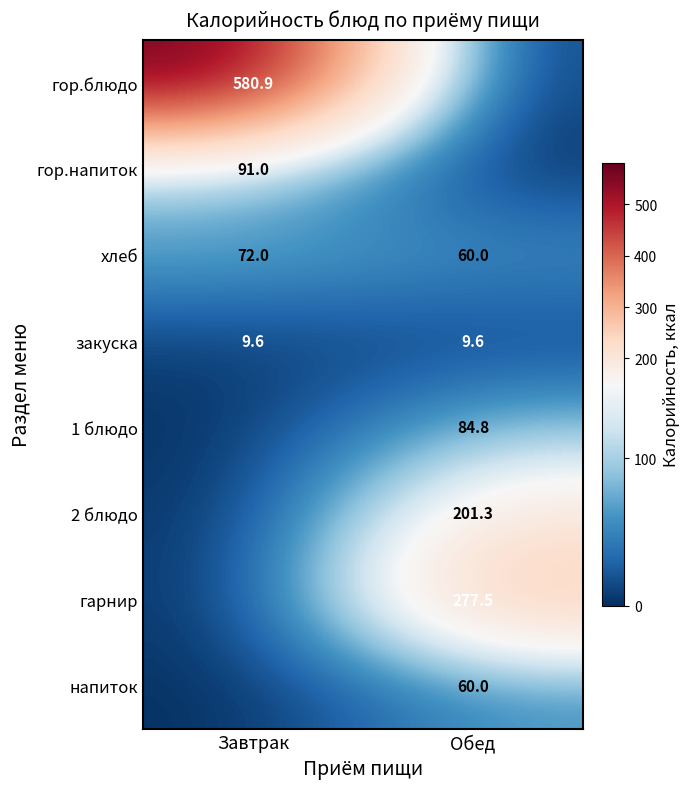

The хлеб series shows 29.6 at Завтрак. True or false?

False